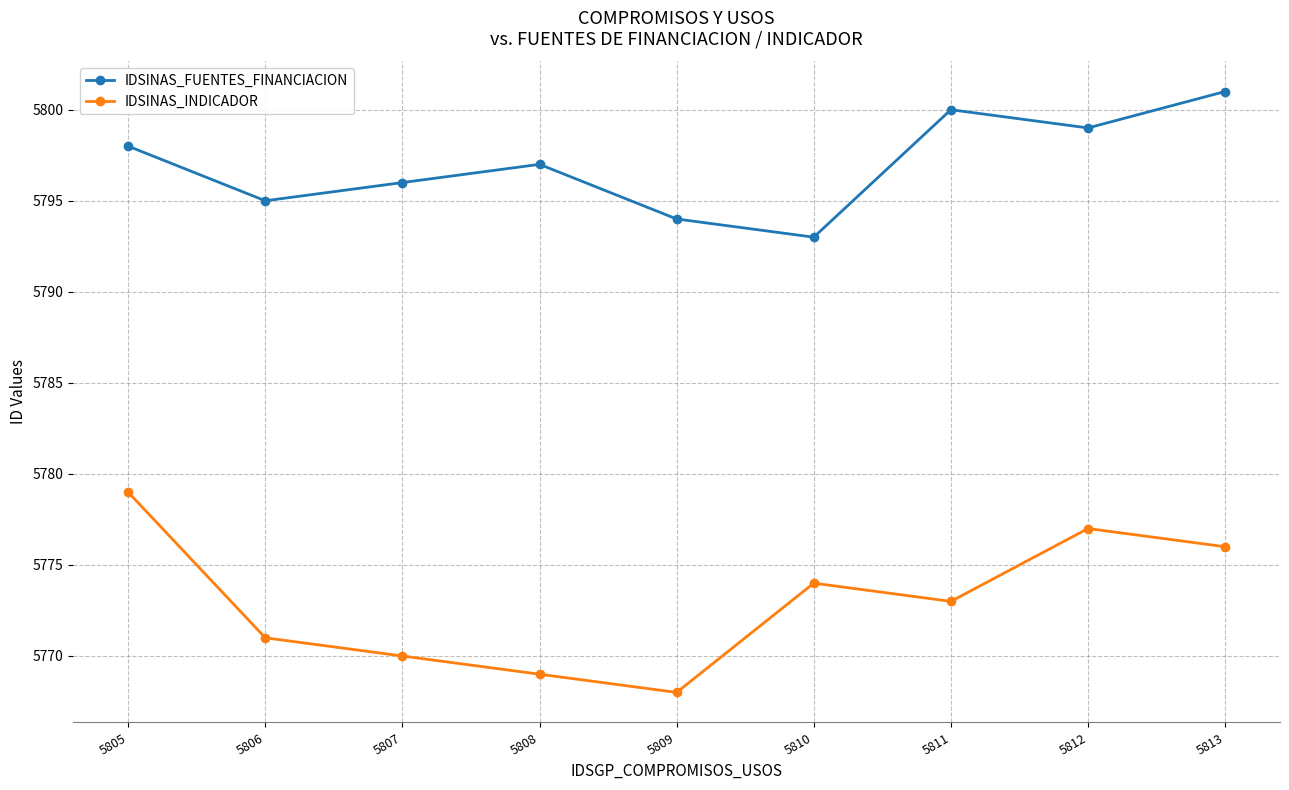

Between 5805 and 5808, which series saw the biggest shift?

IDSINAS_INDICADOR